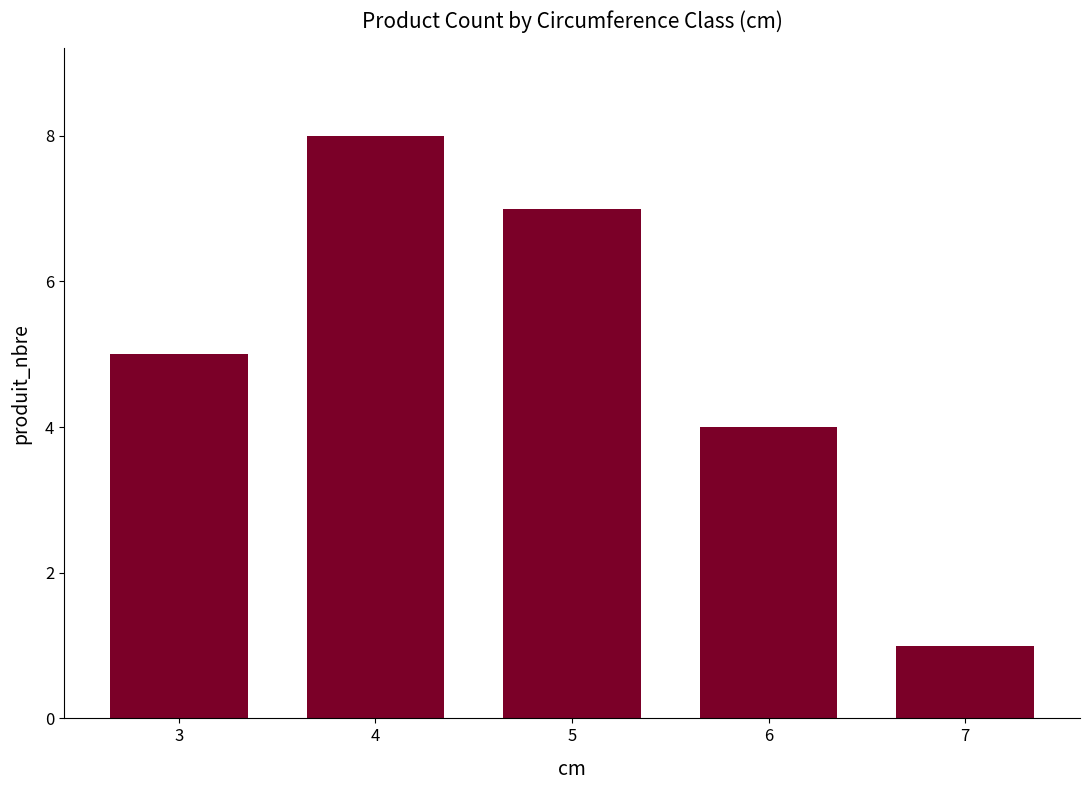

What is the change in value from 5 to 7?

-6